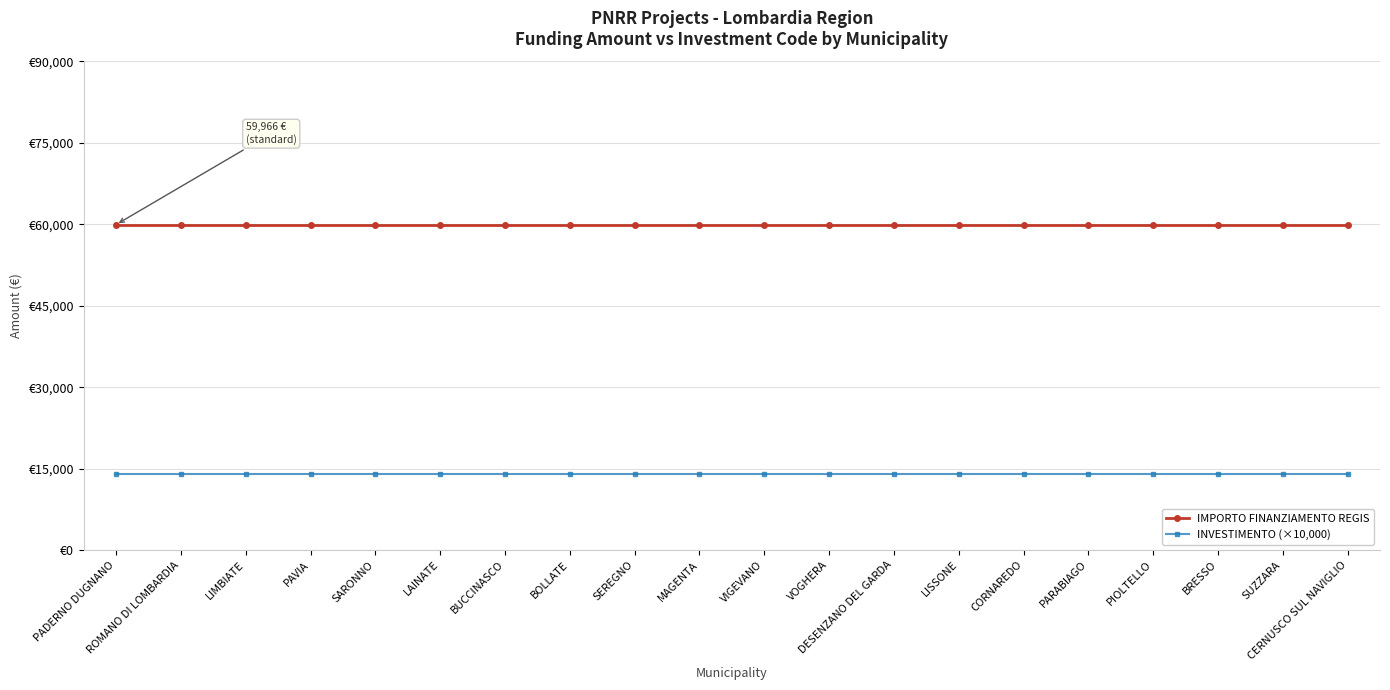

What is the value of the IMPORTO FINANZIAMENTO REGIS point at the 17th from the left?

59966